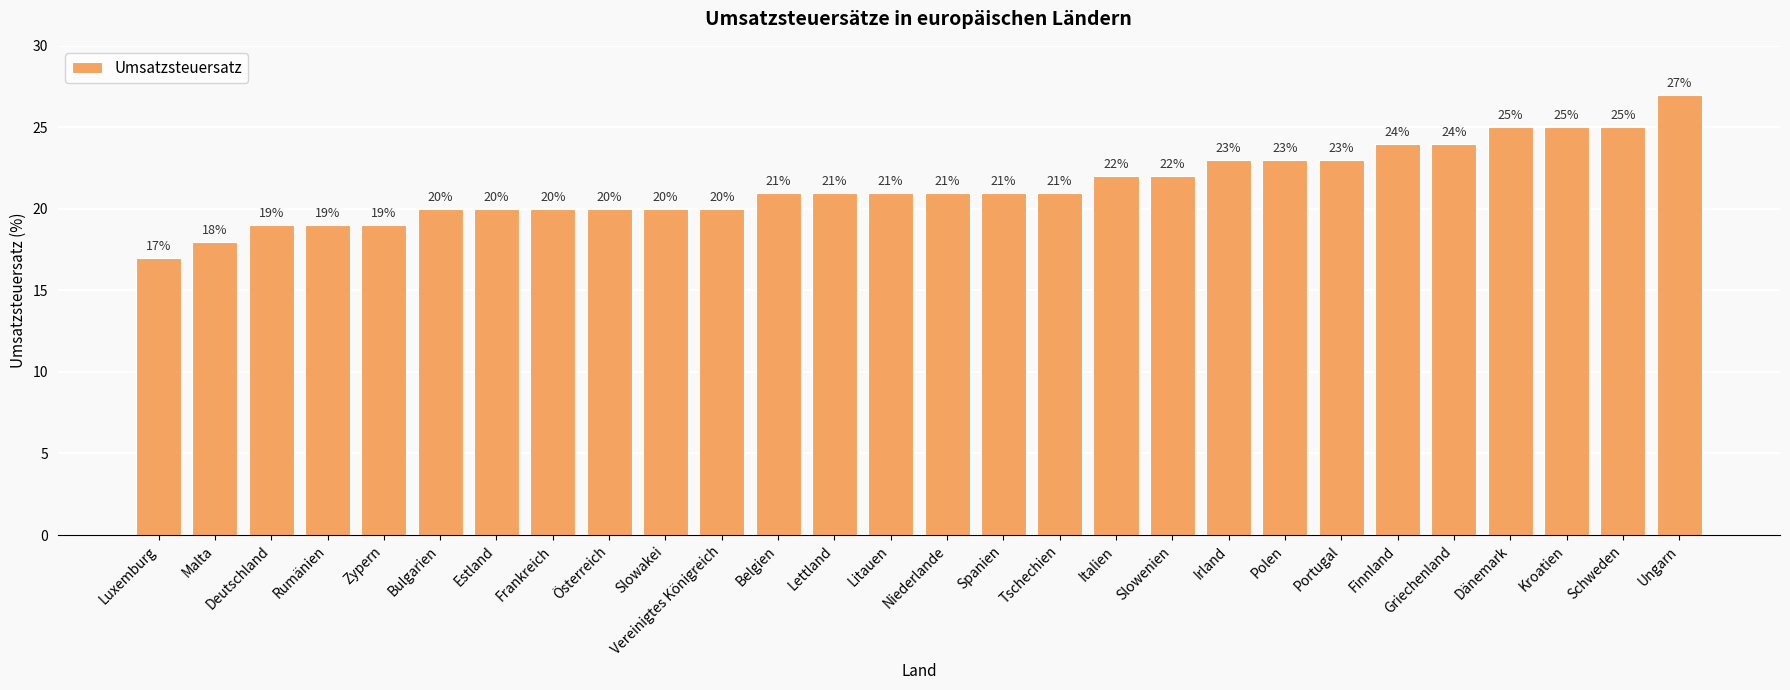

What is the value of the 22nd bar from the left?

23